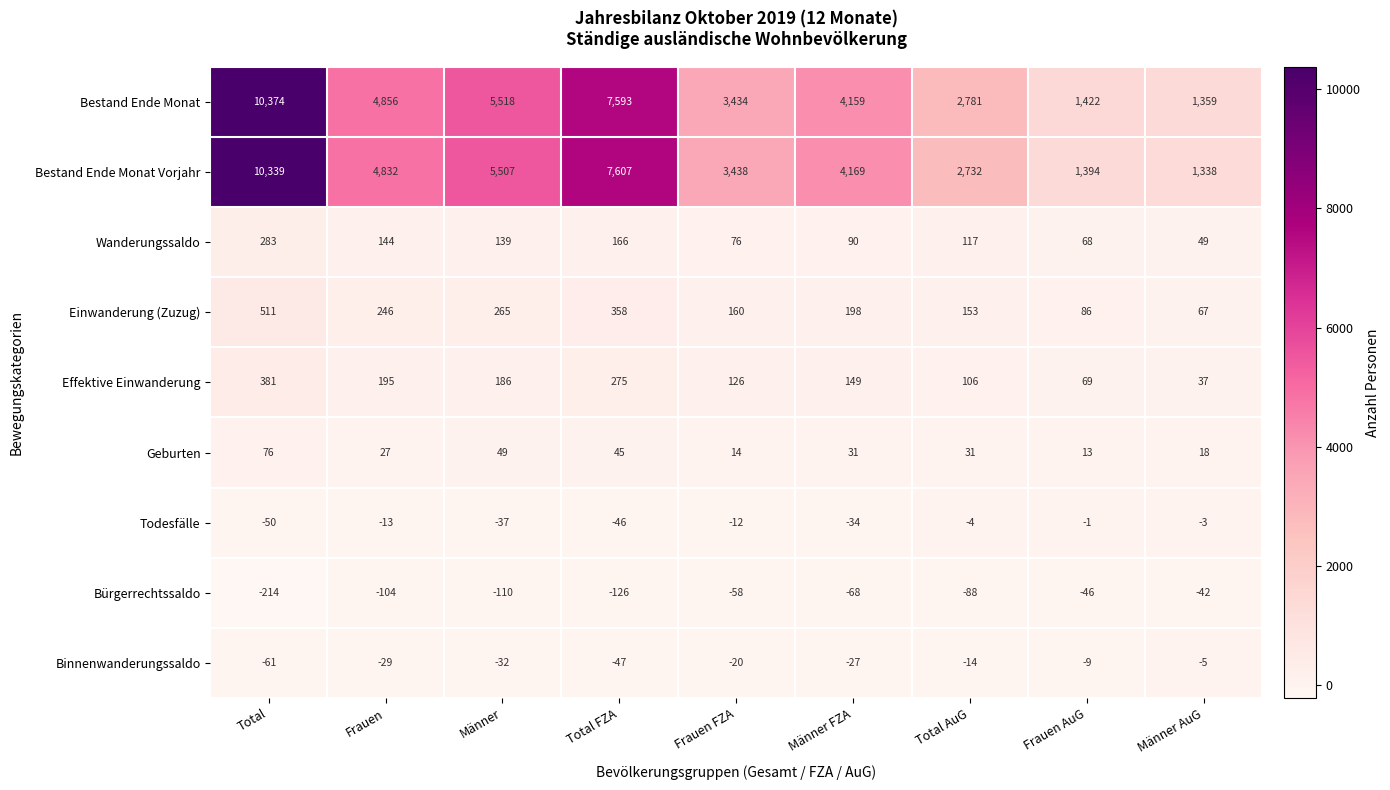

Count the number of categories in the chart.

9